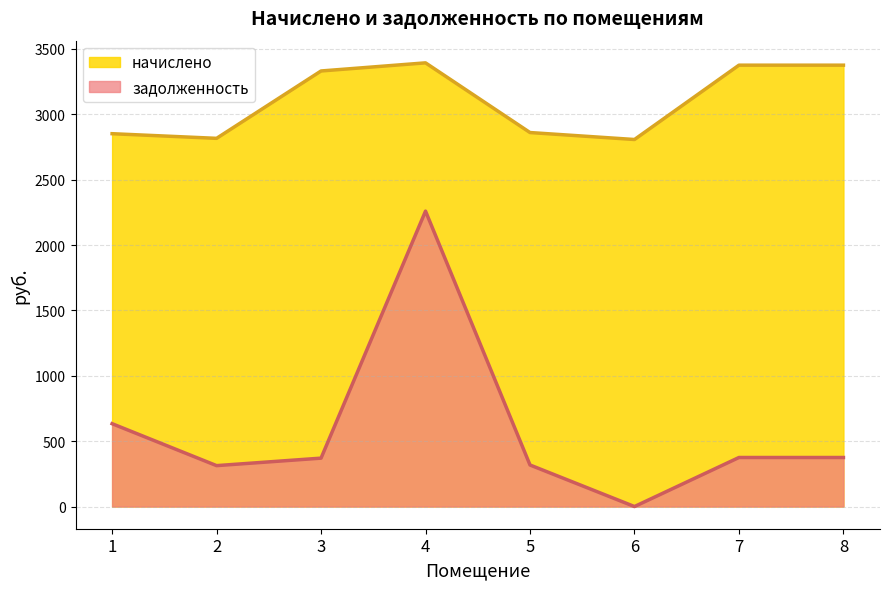

In задолженность, how many points are higher than both neighbors (excluding endpoints)?

1